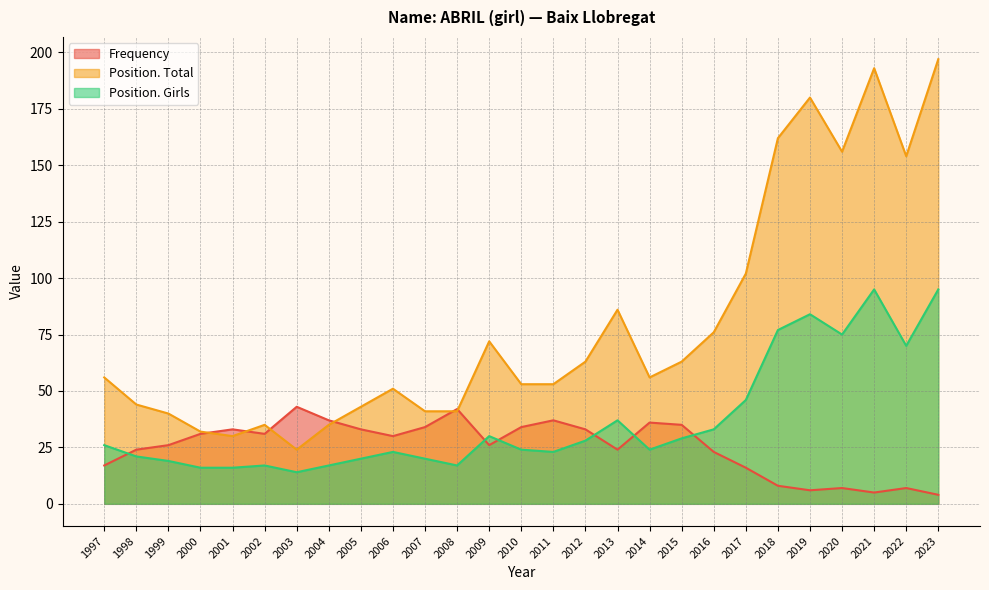

True or false: Position. Total has more than 1 points higher than both neighbors.

True